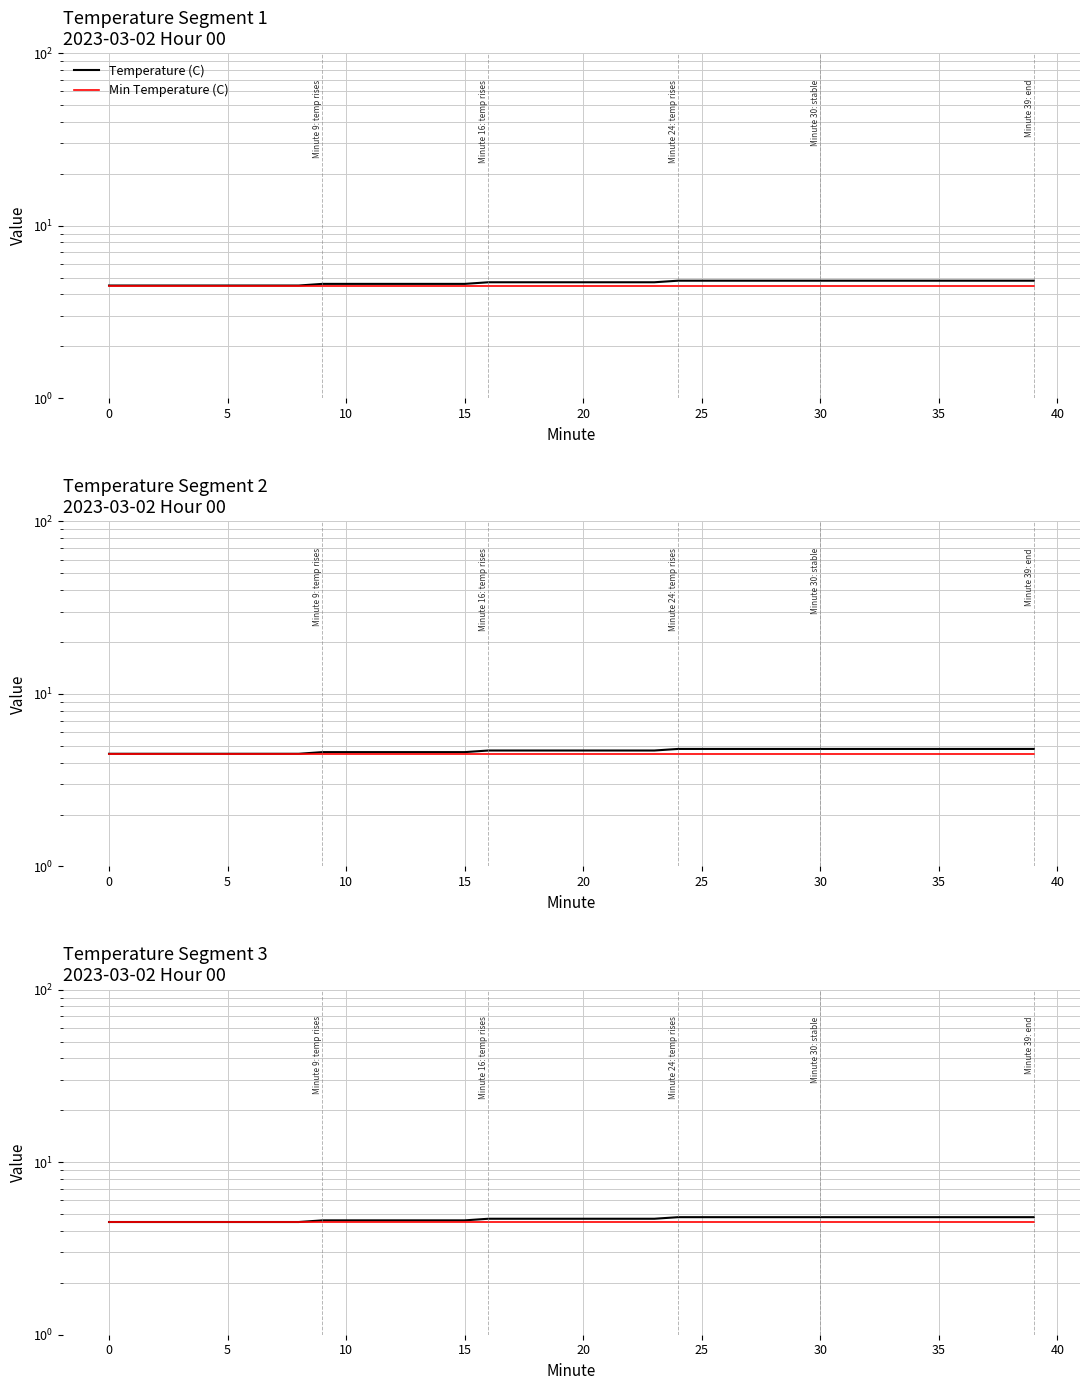

Is this an area chart (filled region under the line)?

No